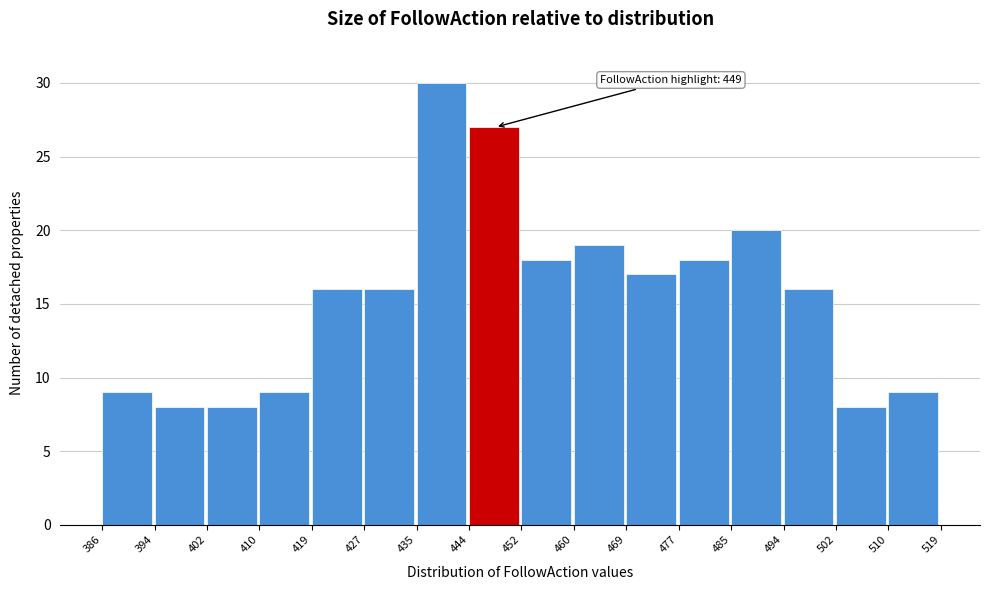

Which range on the x-axis has the tallest bar?

435 to 444